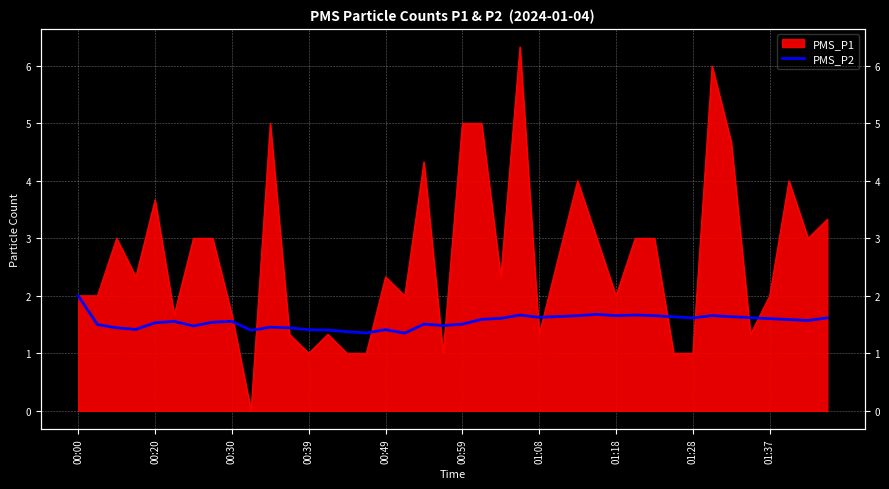

Is it true that the value at 00:59 is 1.5?

True